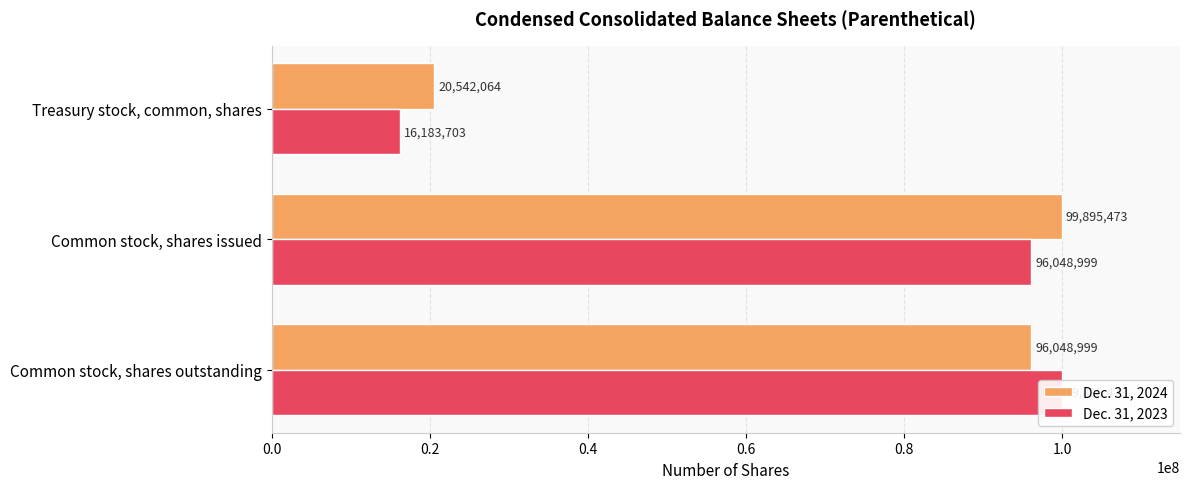

Rank the series by their maximum value, from lowest to highest.

Dec. 31, 2024, Dec. 31, 2023